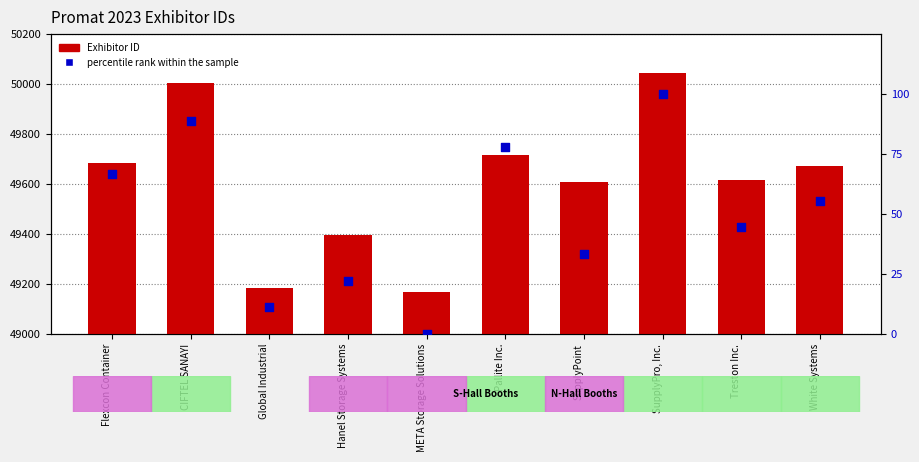

Which series has the widest spread of Y values?

Exhibitor ID